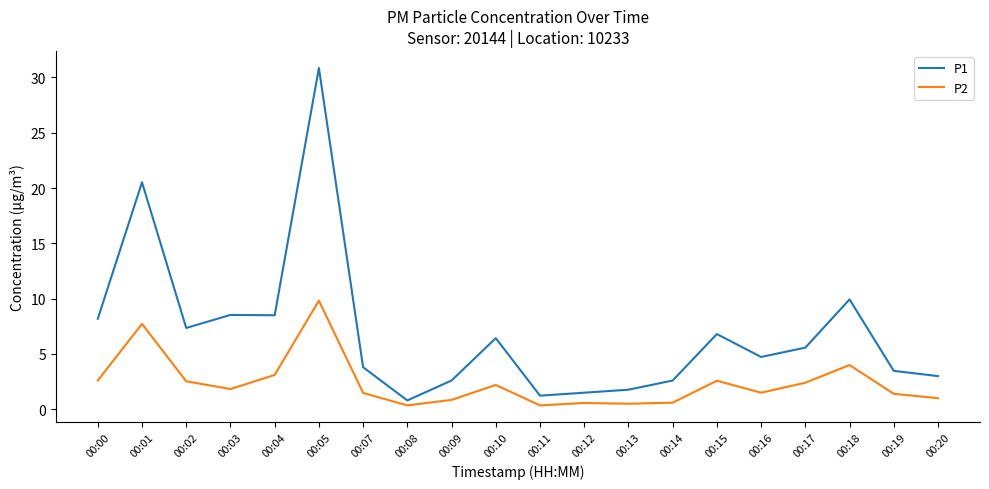

True or false: P1 has a value of 1.8 at 00:13.

True